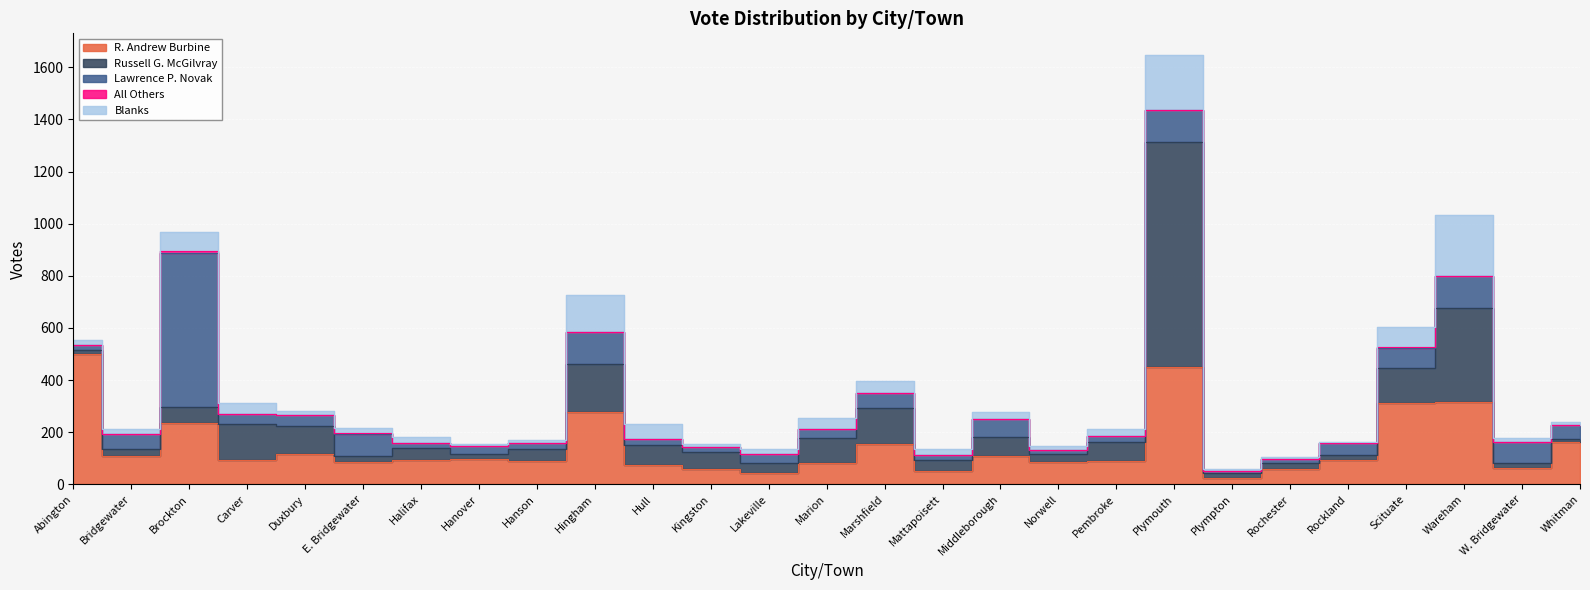

List the series in order of their peak value, highest first.

Russell G. McGilvray, Lawrence P. Novak, R. Andrew Burbine, Blanks, All Others